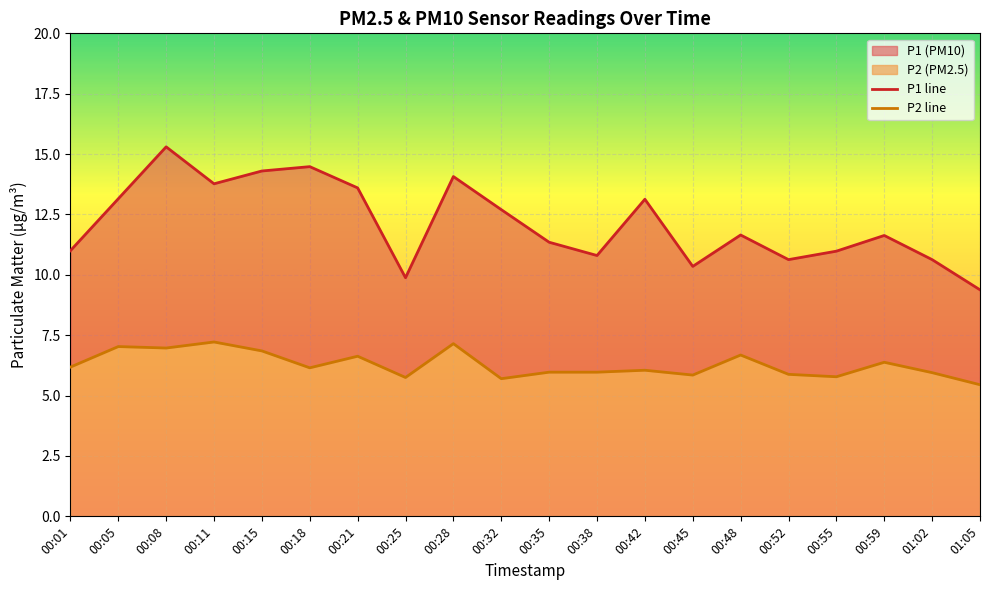

Rank the categories by P1 line value from highest to lowest.

00:08, 00:18, 00:15, 00:28, 00:11, 00:21, 00:05, 00:42, 00:32, 00:48, 00:59, 00:35, 00:01, 00:55, 00:38, 00:52, 01:02, 00:45, 00:25, 01:05